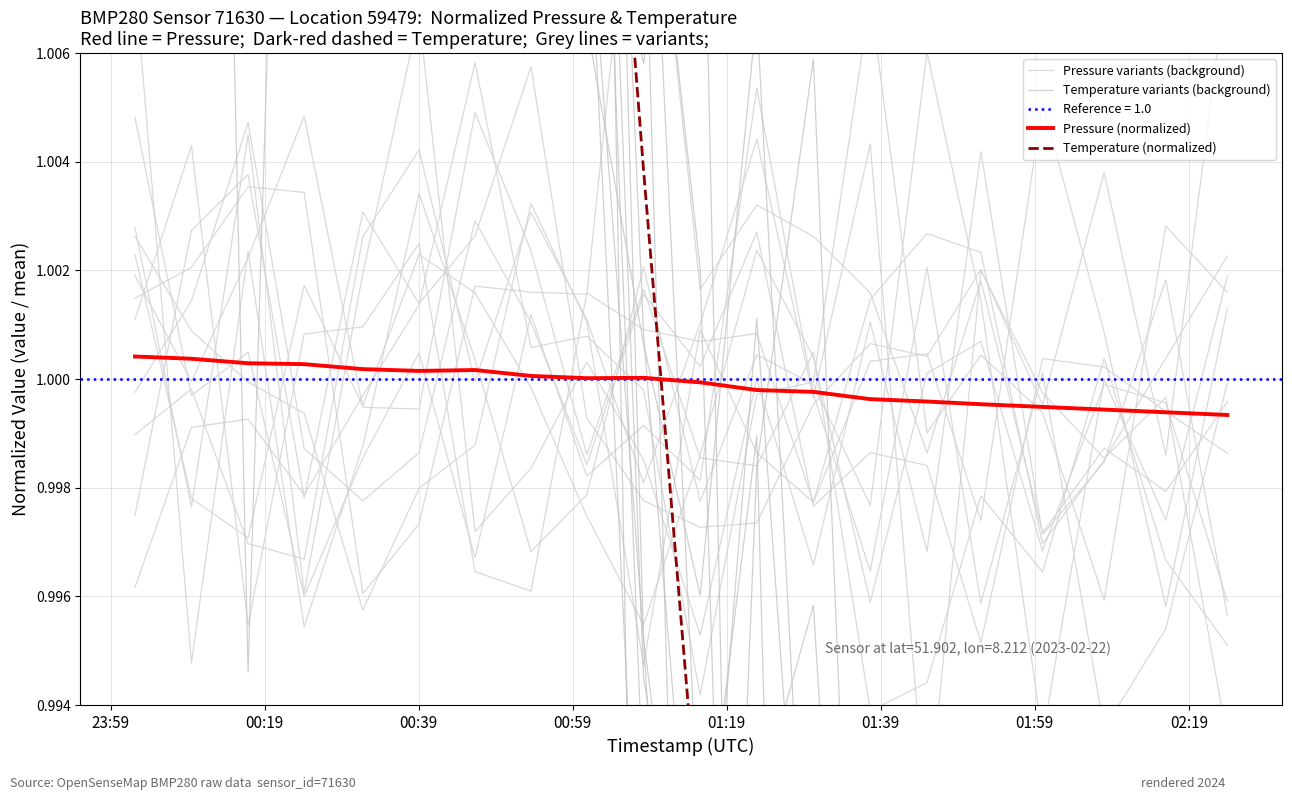

How many data points in Temperature (normalized) are less than 1?

10